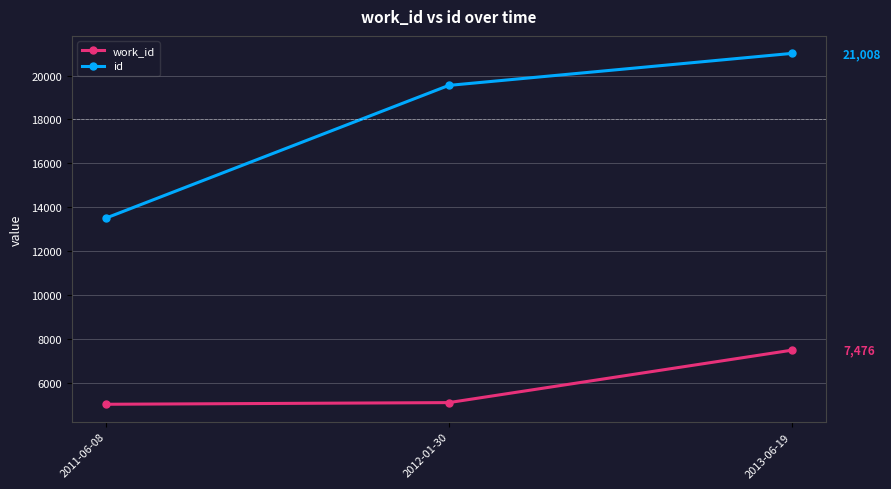

Which series has the largest total across all categories?

id